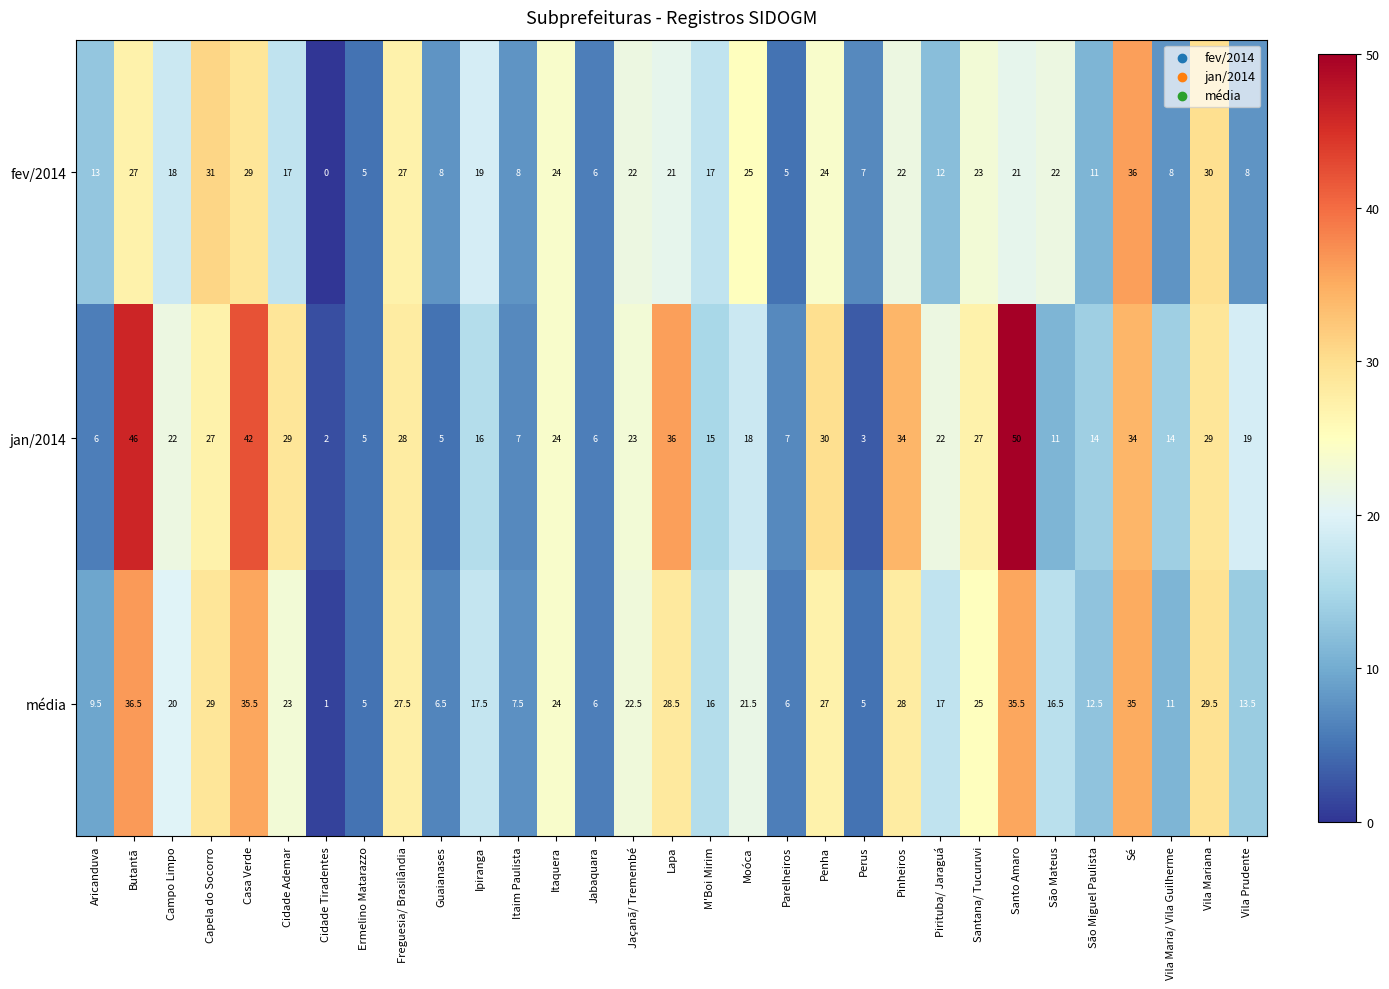

Where does the fev/2014 series first go above 19?

Butantã